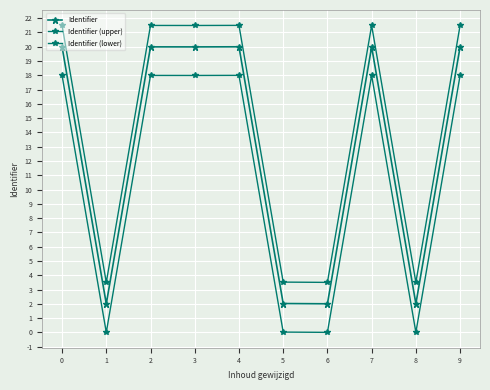

True or false: Identifier and Identifier (upper) cross at least once.

False